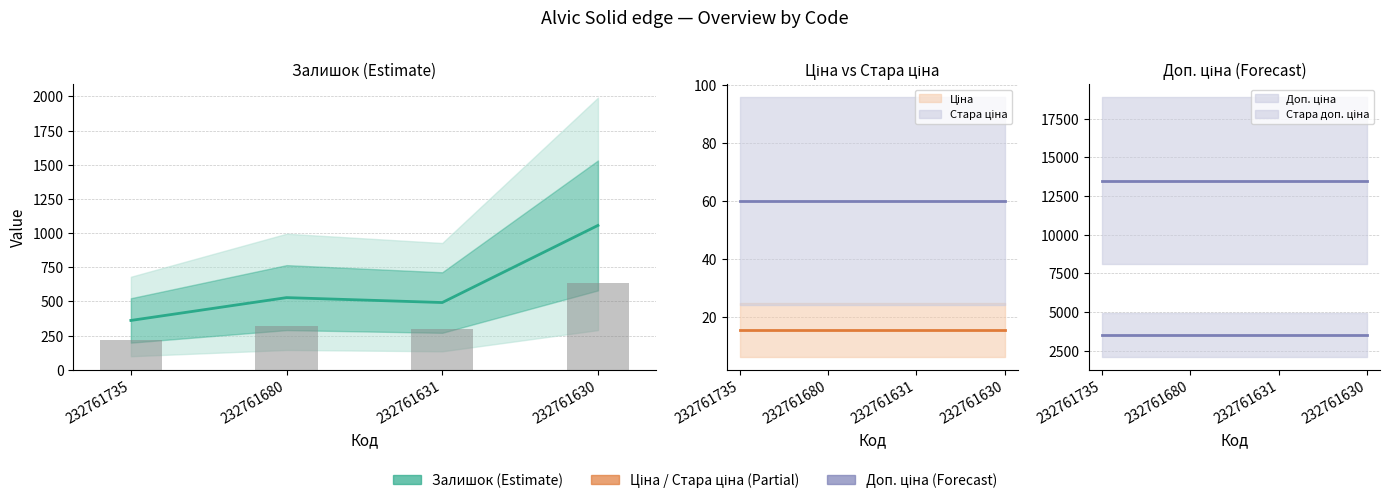

What is the value of the Стара доп. ціна bar at the 3rd from the left?

13493.2